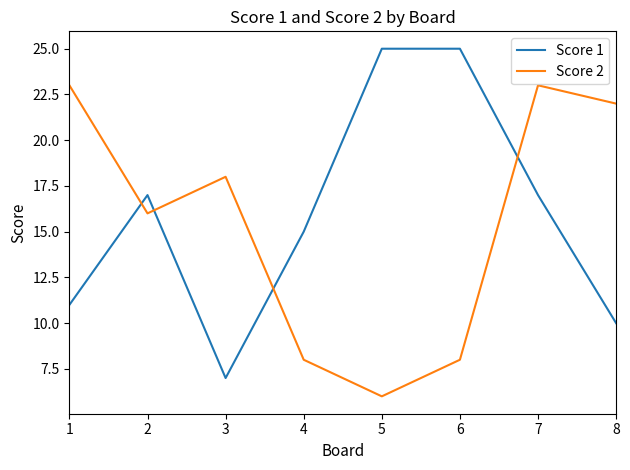

List the series in order of their overall mean, lowest first.

Score 2, Score 1